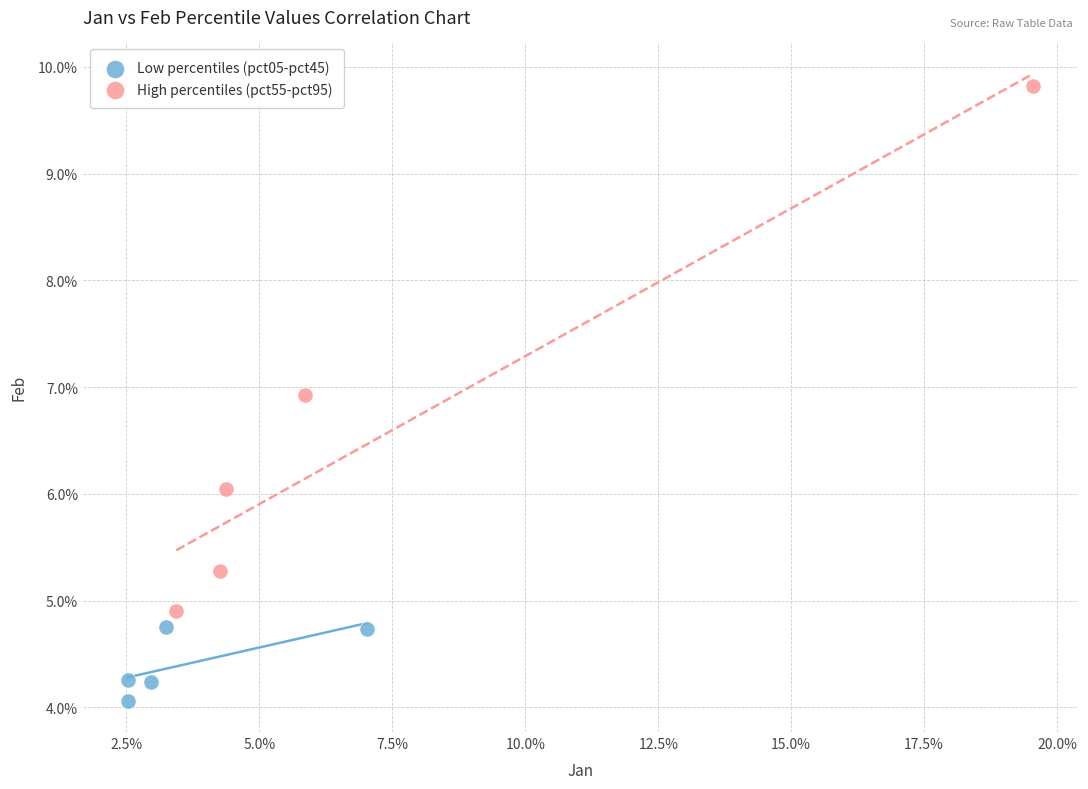

Which series contains the lowest Y value?

Low percentiles (pct05-pct45)